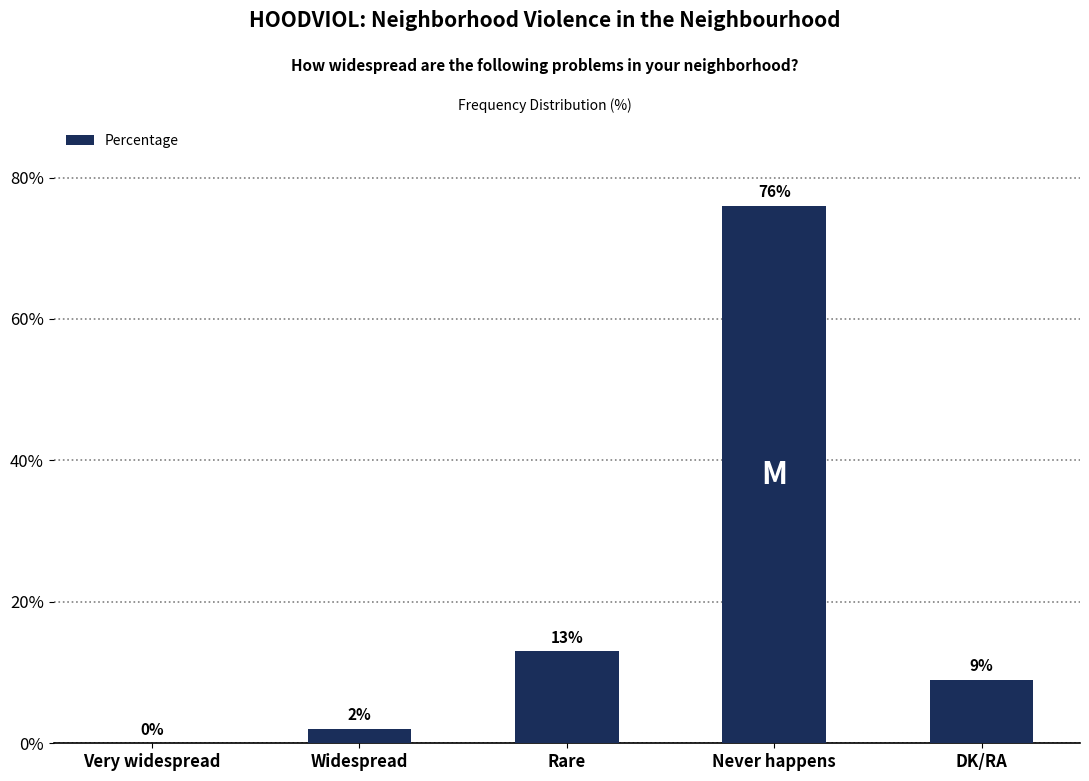

The chart shows a value of 128 at Never happens. True or false?

False